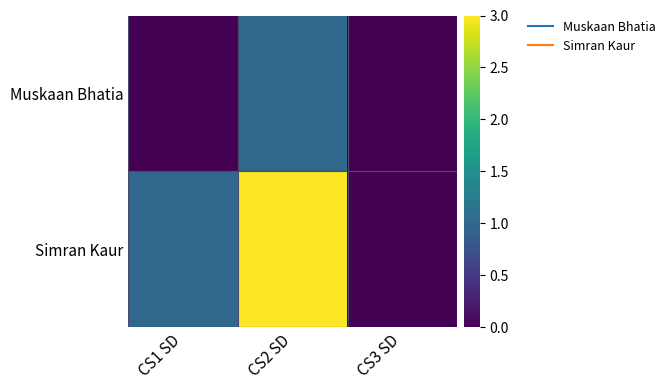

Rank the series at CS2 SD from lowest to highest value.

Muskaan Bhatia, Simran Kaur